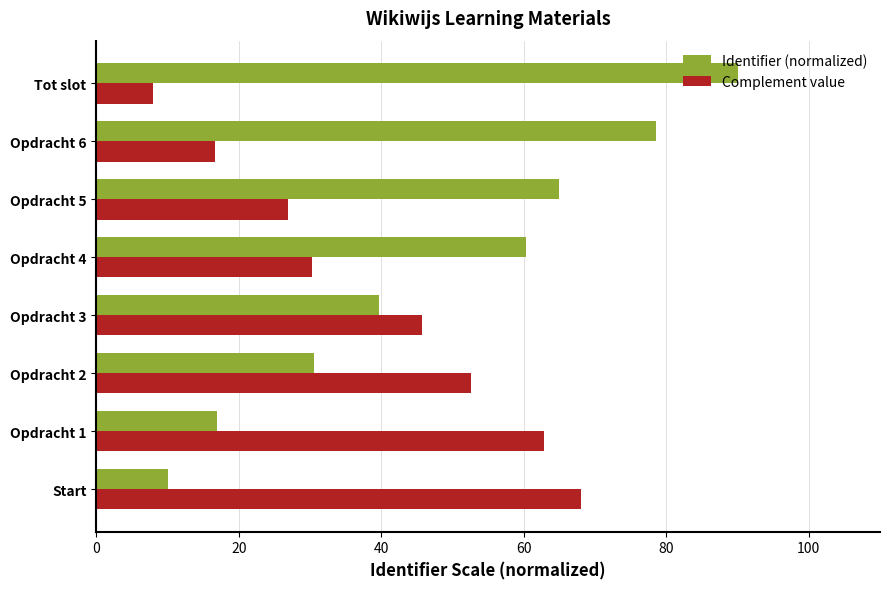

The value of Identifier (normalized) at Opdracht 1 is 4.0. True or false?

False